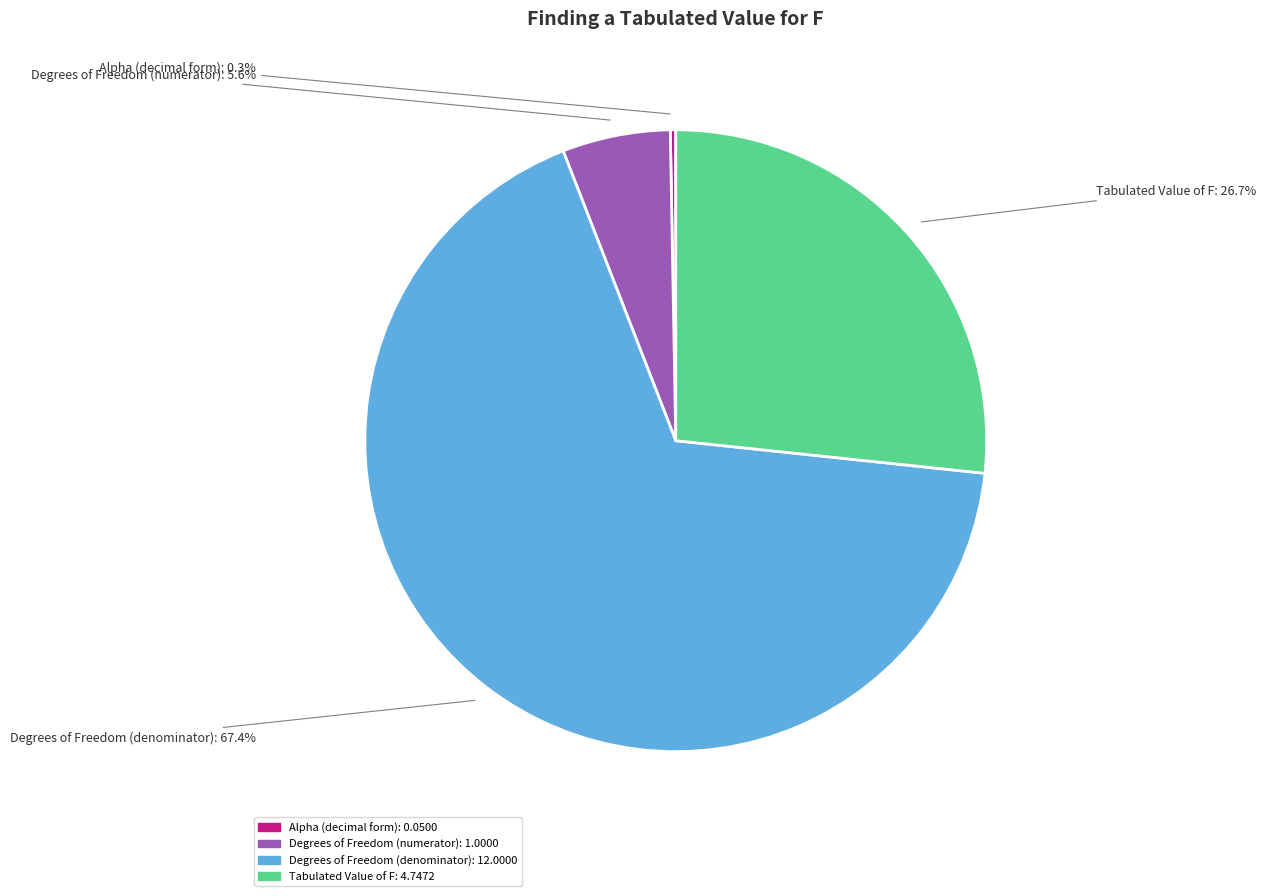

What percentage do Degrees of Freedom (denominator) and Tabulated Value of F together represent?

94.1%